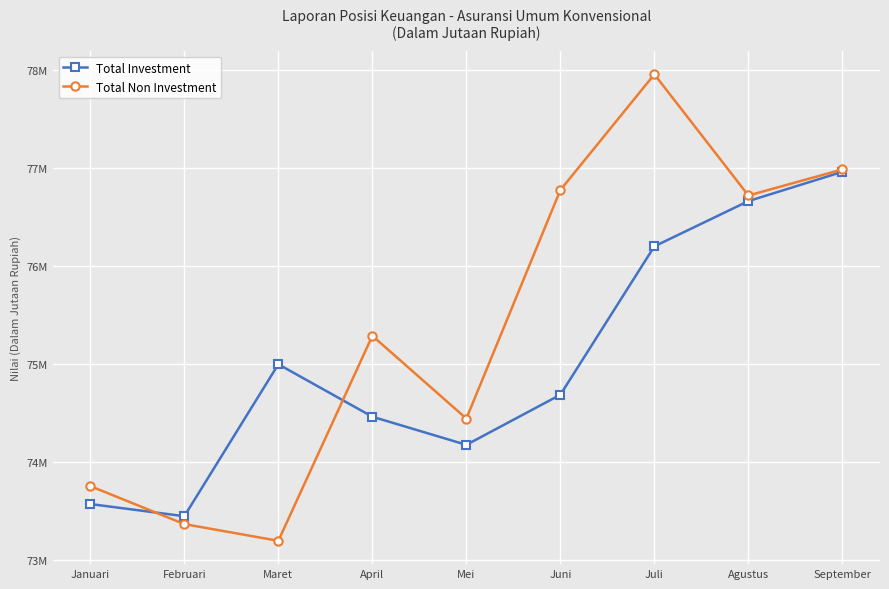

What is the highest value of the Total Non Investment series?

77958982.0